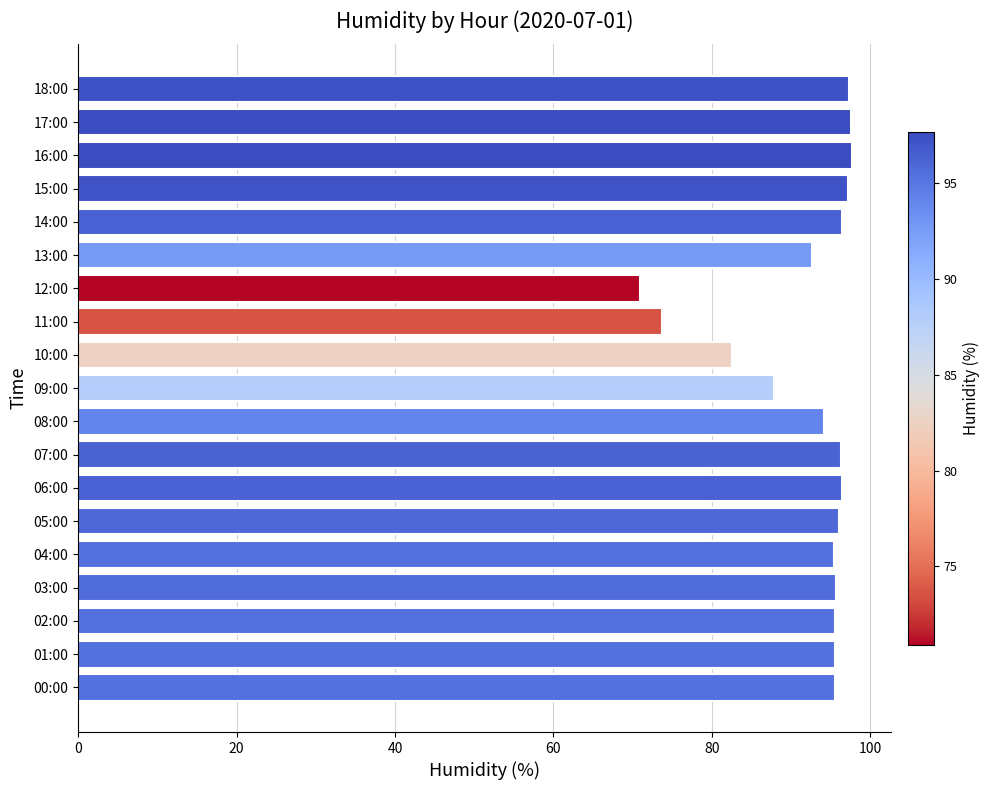

Where is the data nearest to the value 84?

10:00